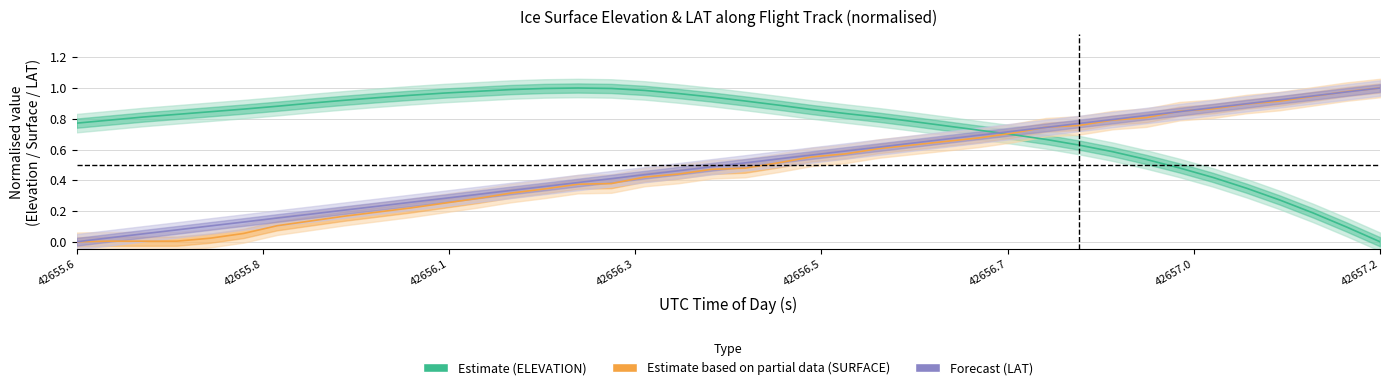

True or false: Forecast (LAT) has more than 0 interior local peaks.

False